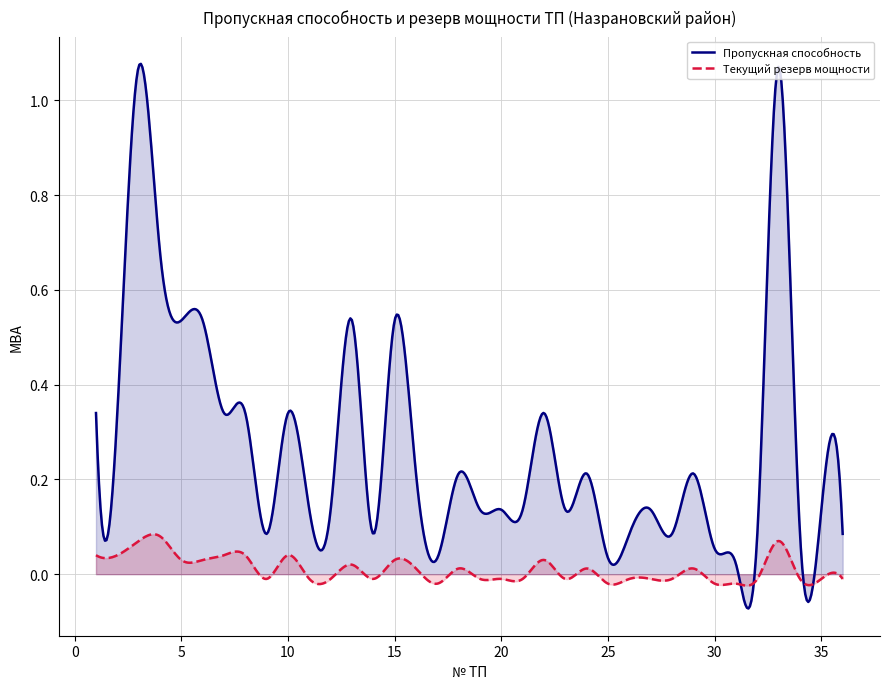

Reading left to right, what are all the values shown in this chart?

Пропускная способность: 0.3	0.3	1.1	0.7	0.5	0.5	0.3	0.3	0.1	0.3	0.1	0.1	0.5	0.1	0.5	0.2	0.0	0.2	0.1	0.1	0.1	0.3	0.1	0.2	0.0	0.1	0.1	0.1	0.2	0.1	0.0	0.1	1.1	0.1	0.1	0.1
Текущий резерв мощности: 0.0	0.0	0.1	0.1	0.0	0.0	0.0	0.0	-0.0	0.0	-0.0	-0.0	0.0	-0.0	0.0	0.0	-0.0	0.0	-0.0	-0.0	-0.0	0.0	-0.0	0.0	-0.0	-0.0	-0.0	-0.0	0.0	-0.0	-0.0	-0.0	0.1	-0.0	-0.0	-0.0